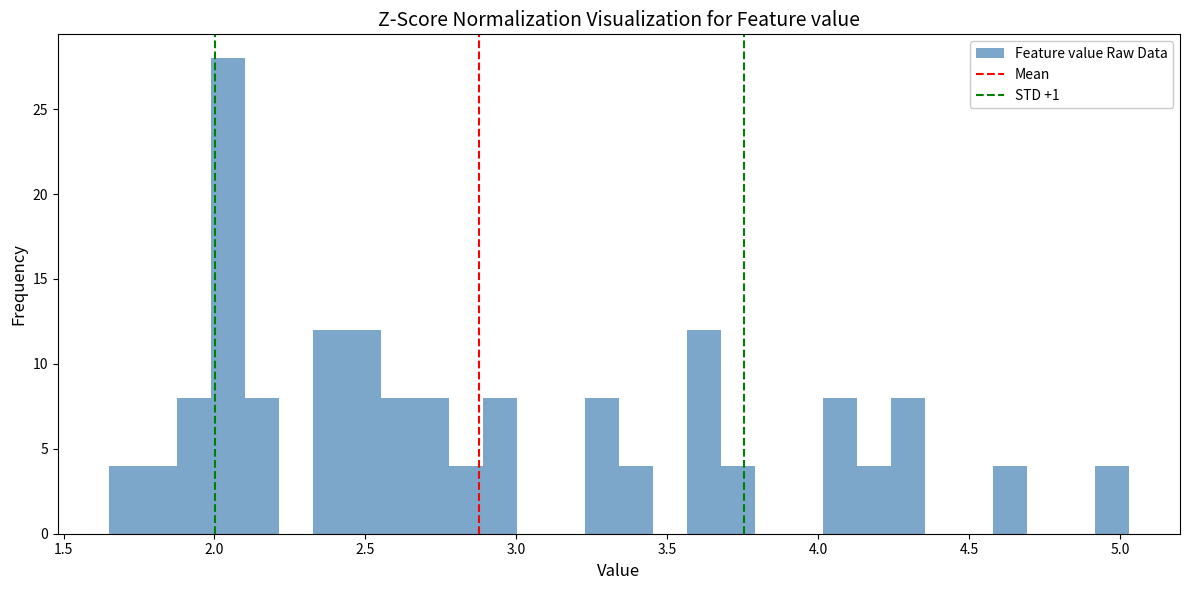

Read against the x-axis, roughly where is the centre of the tallest bar?

2.05